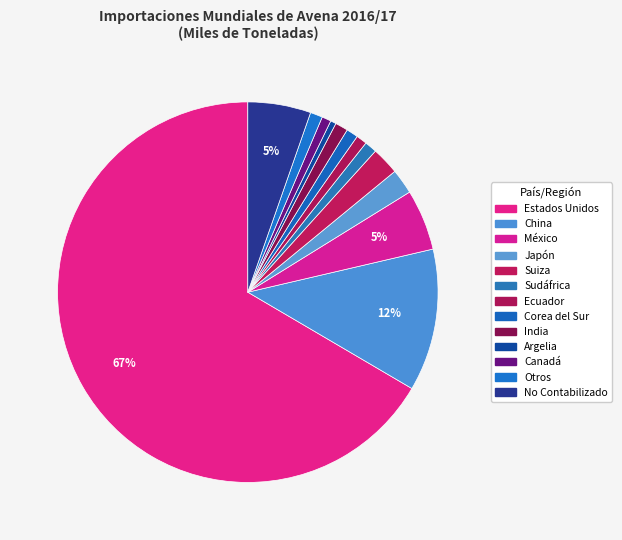

Do Japón and India together represent more than half of the pie?

No